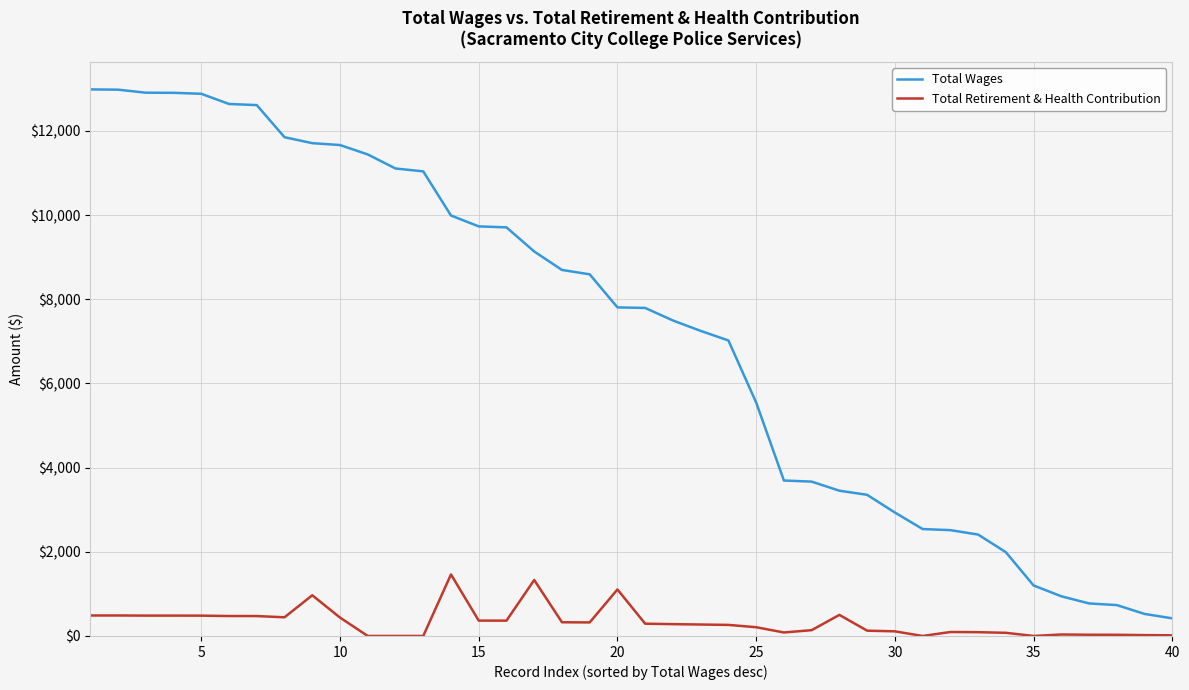

How many distinct data groups are displayed?

2